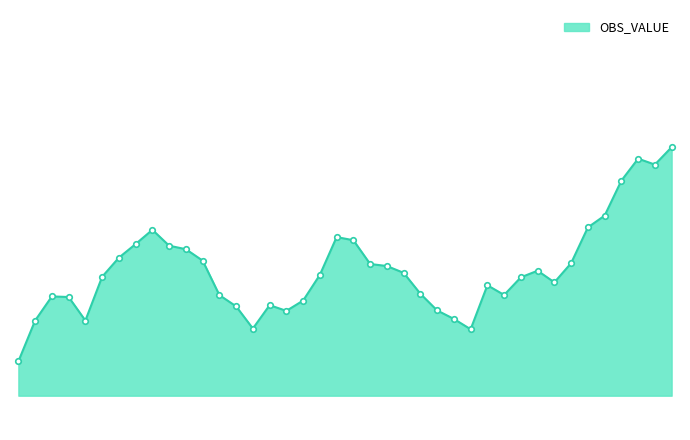

List the labels in order of value, largest first.

2003-Q4, 2003-Q2, 2003-Q3, 2003-Q1, 2002-Q4, 2002-Q3, 1996-Q1, 1998-Q4, 1999-Q1, 1995-Q4, 1996-Q2, 1996-Q3, 1995-Q3, 1996-Q4, 2002-Q2, 1999-Q2, 1999-Q3, 2001-Q4, 1999-Q4, 1998-Q3, 1995-Q2, 2001-Q3, 2002-Q1, 2001-Q1, 2000-Q1, 2001-Q2, 1997-Q1, 1994-Q3, 1994-Q4, 1998-Q2, 1997-Q4, 1997-Q2, 2000-Q2, 1998-Q1, 2000-Q3, 1995-Q1, 1994-Q2, 1997-Q3, 2000-Q4, 1994-Q1